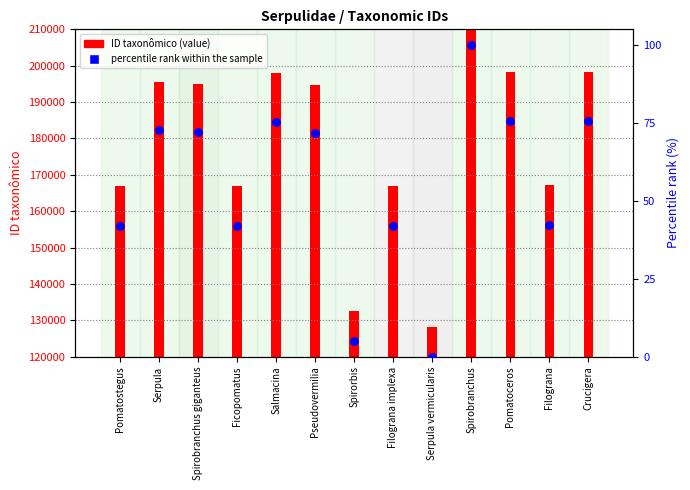

What is the total value across all series at Pomatostegus?

167057.0